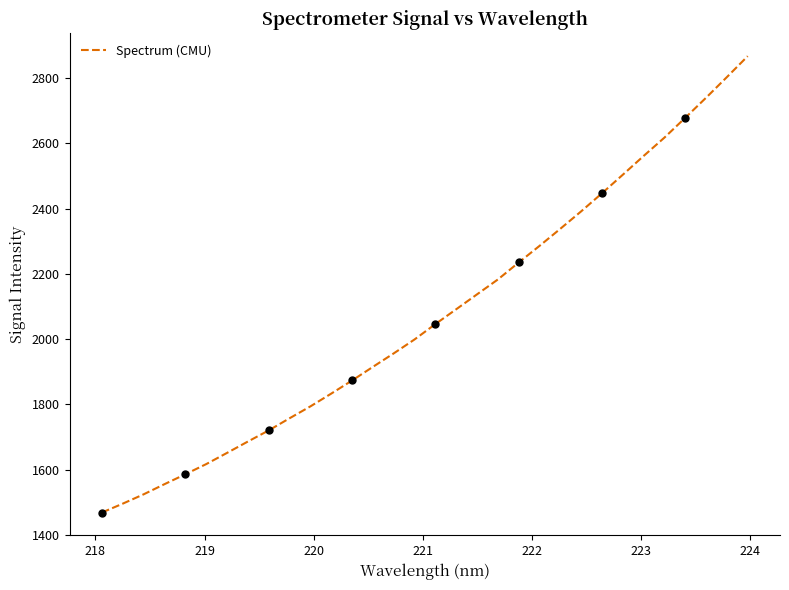

What is the greatest value displayed?

2866.8